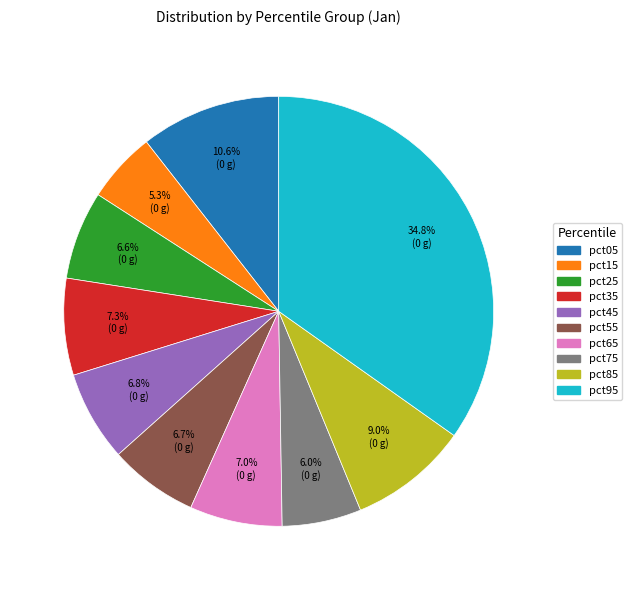

Does pct65 account for over 50% of the chart?

No